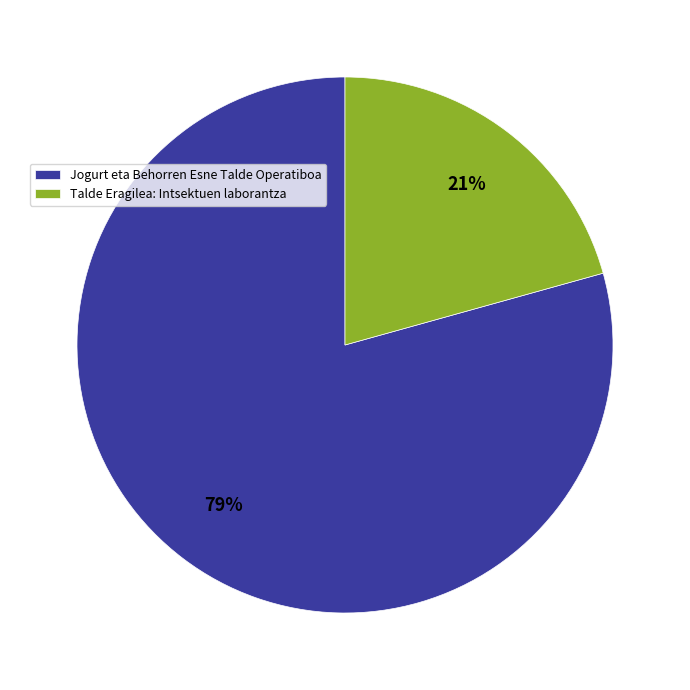

To the nearest percent, what is the combined percentage of Talde Eragilea: Intsektuen laborantza and Jogurt eta Behorren Esne Talde Operatiboa?

100%